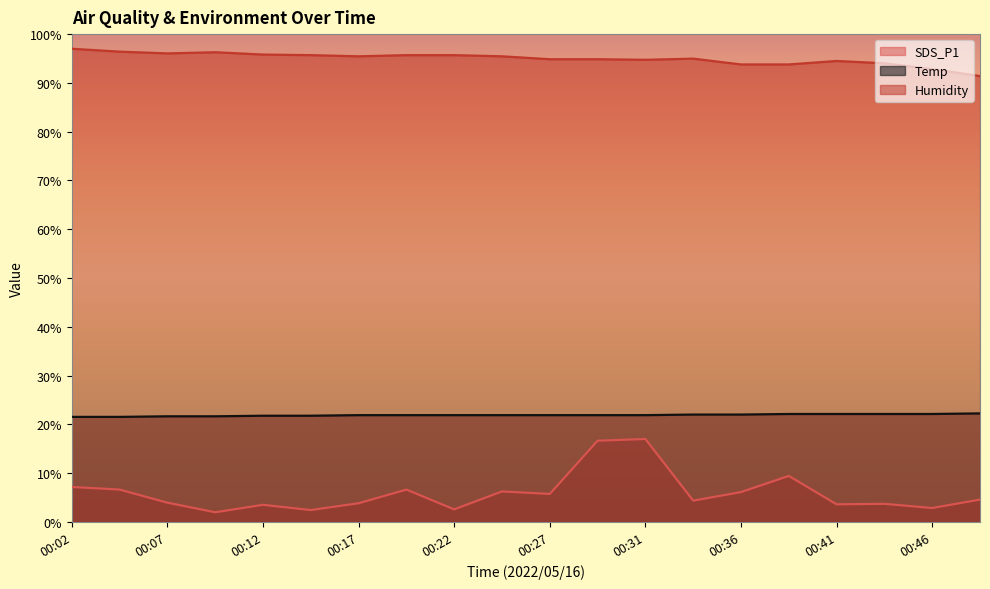

Read the Temp value at 00:17.

21.9